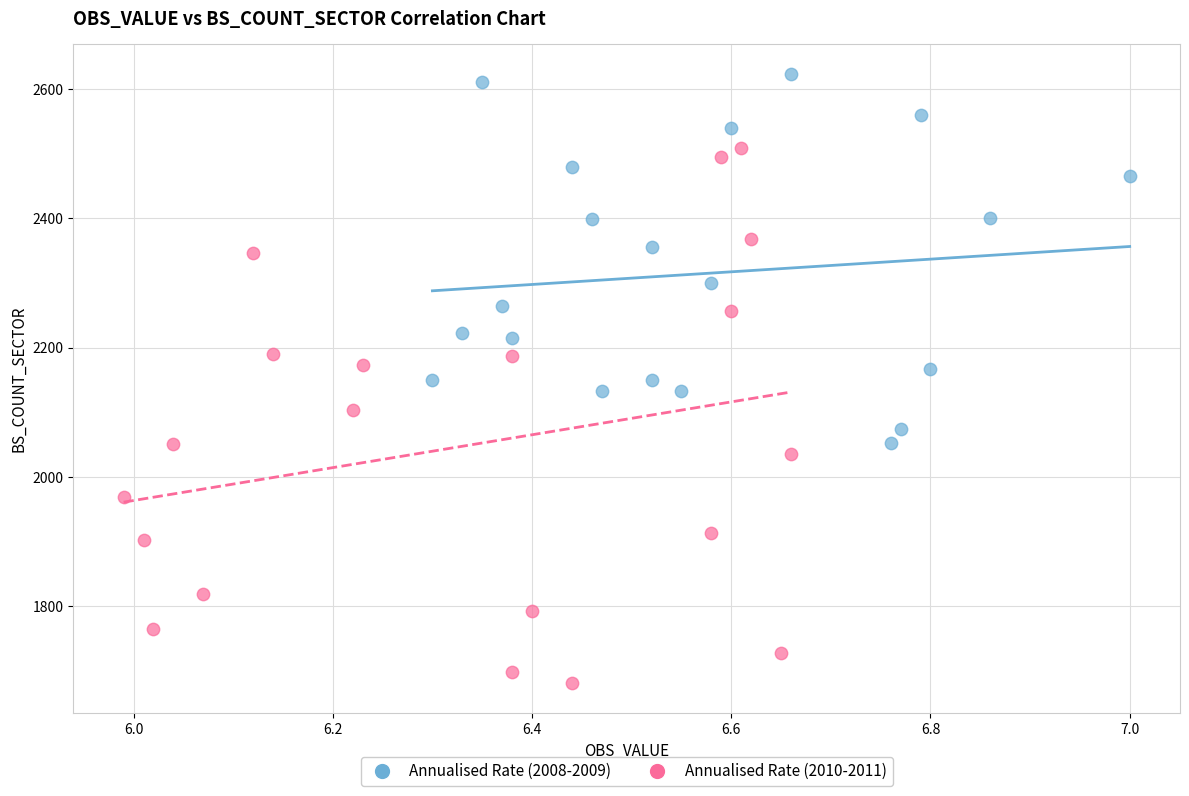

Which series reaches the minimum Y coordinate?

Annualised Rate (2010-2011)